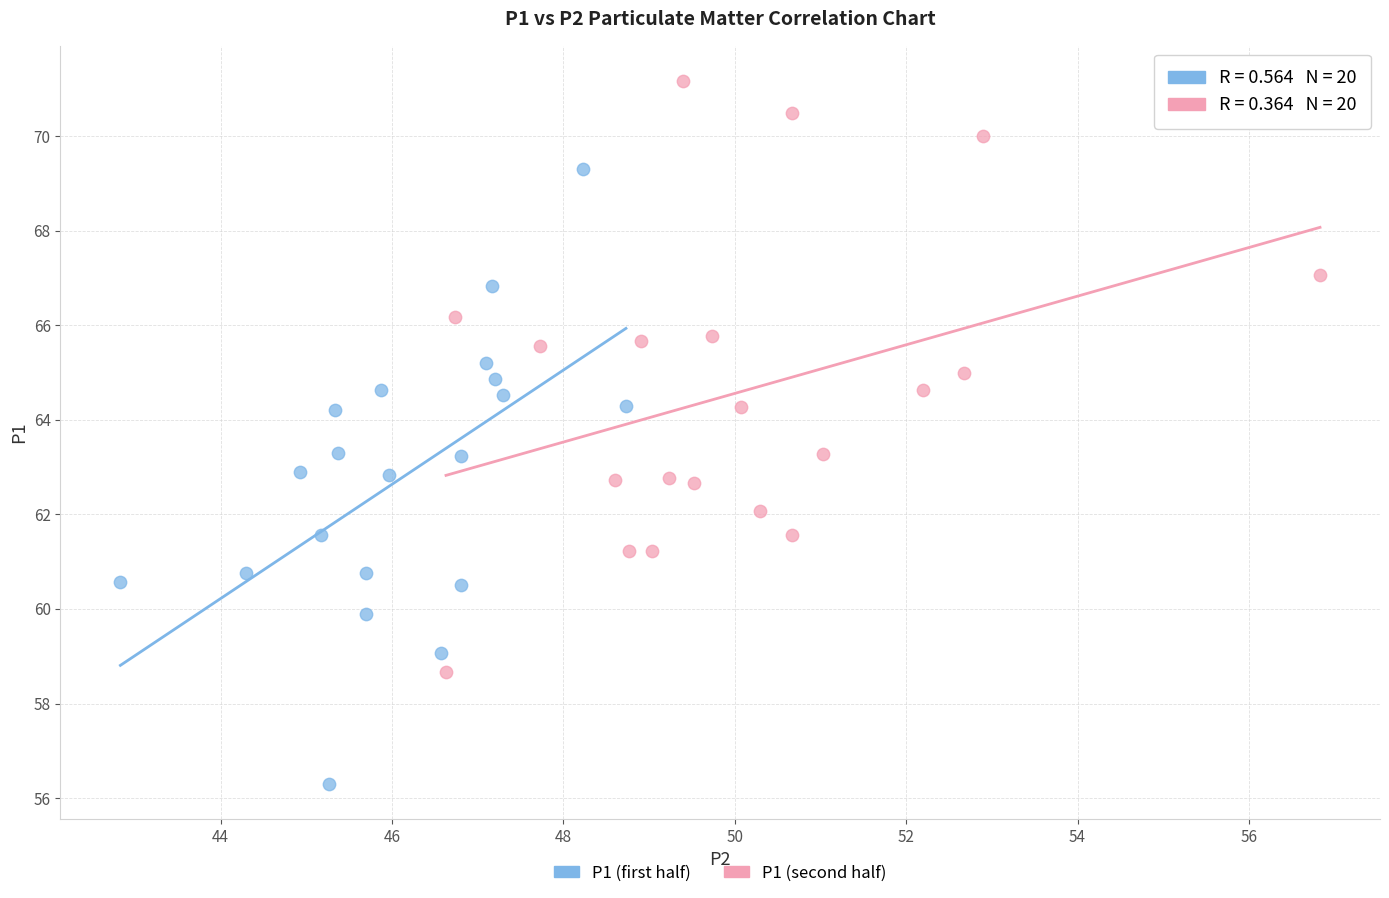

Which series reaches the maximum Y coordinate?

P1 (second half)